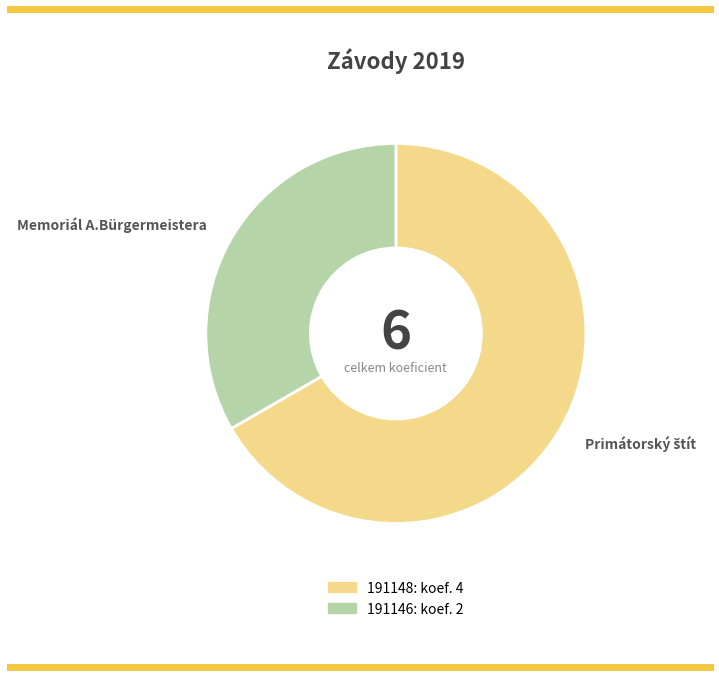

Which category has the biggest portion of the pie?

191148